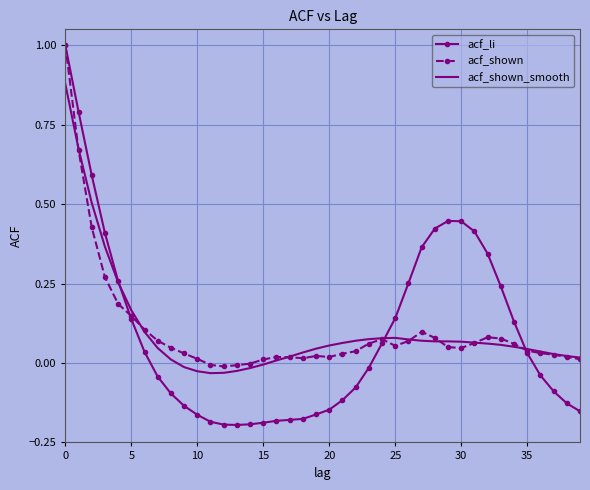

Which series has the largest range (max minus min)?

acf_li